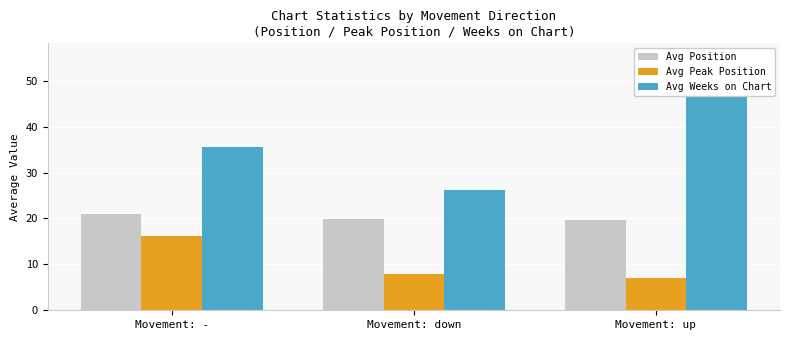

How many groups of bars are there?

3